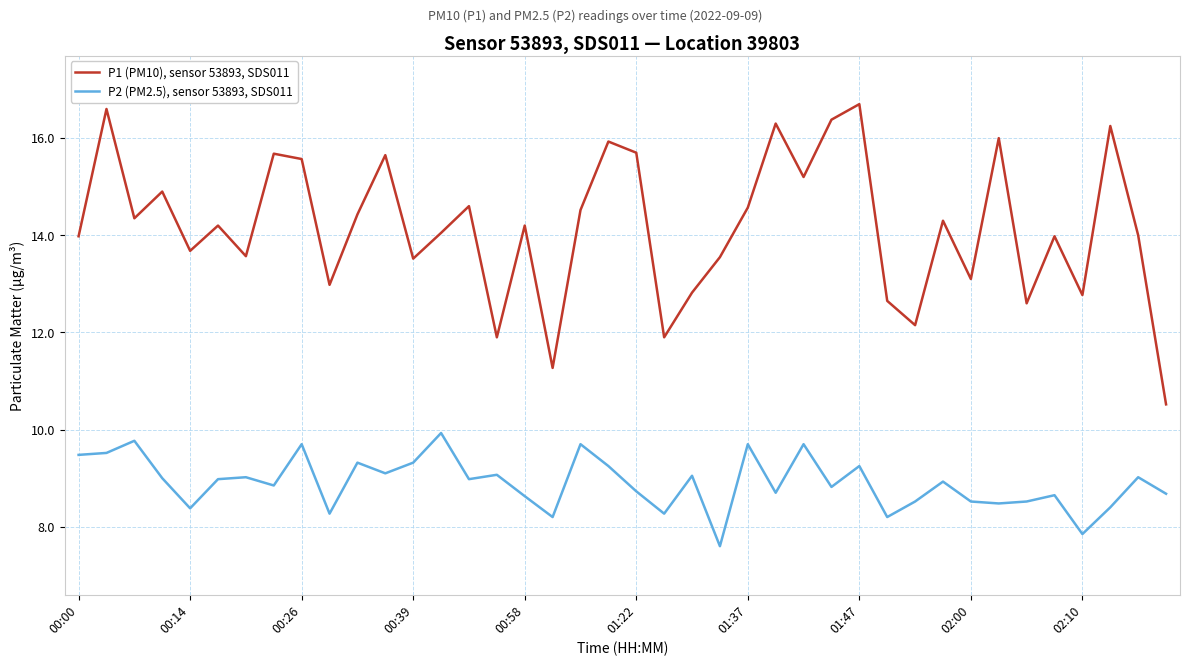

True or false: P2 (PM2.5), sensor 53893, SDS011 and P1 (PM10), sensor 53893, SDS011 intersect in this chart.

False